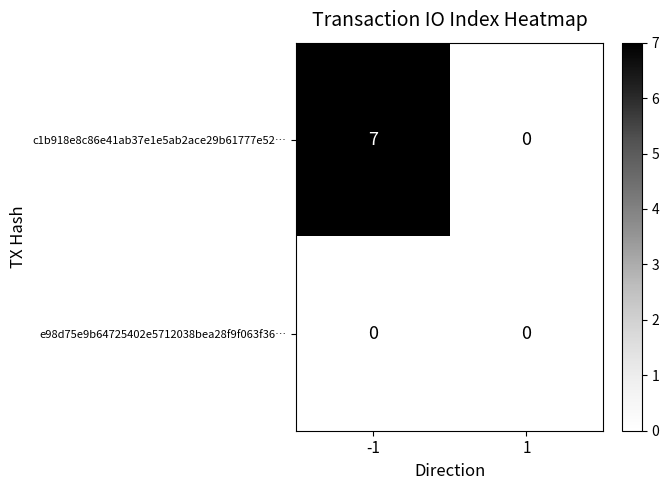

Which series has the widest spread of values?

c1b918e8c86e41ab37e1e5ab2ace29b61777e52…